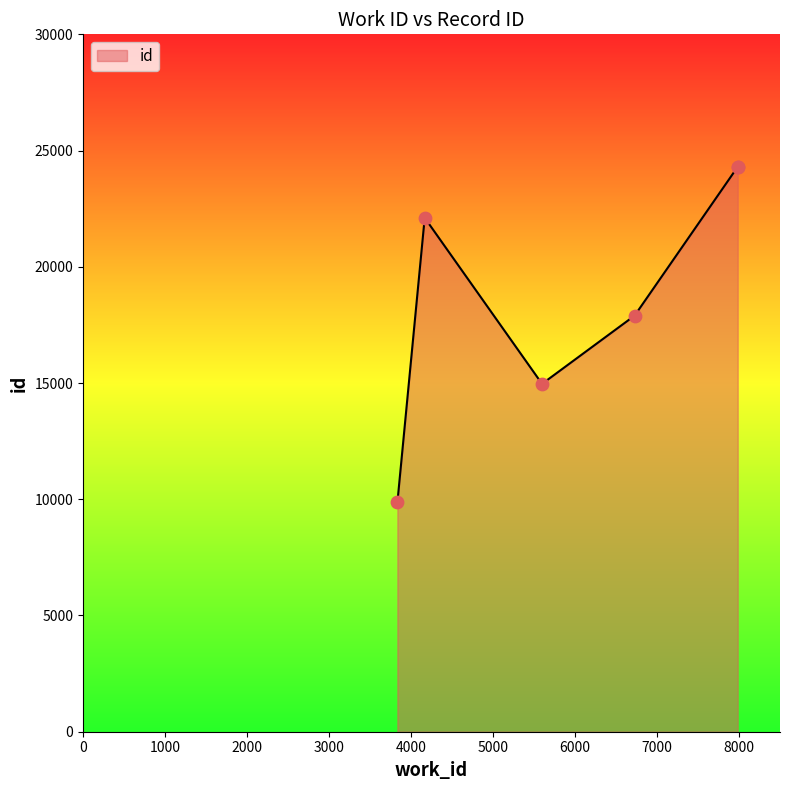

What is the change in value from 4167 to 7984?

+2194